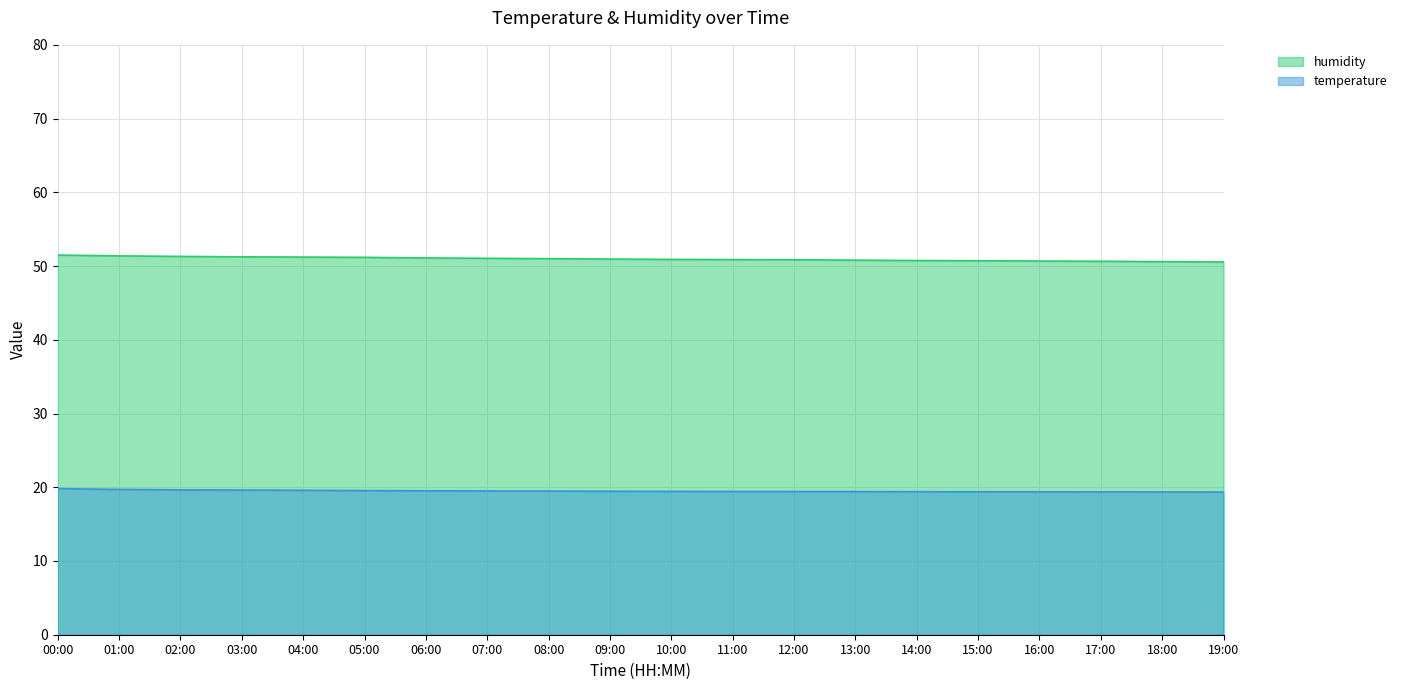

Does the chart display data point markers on the line(s)?

No